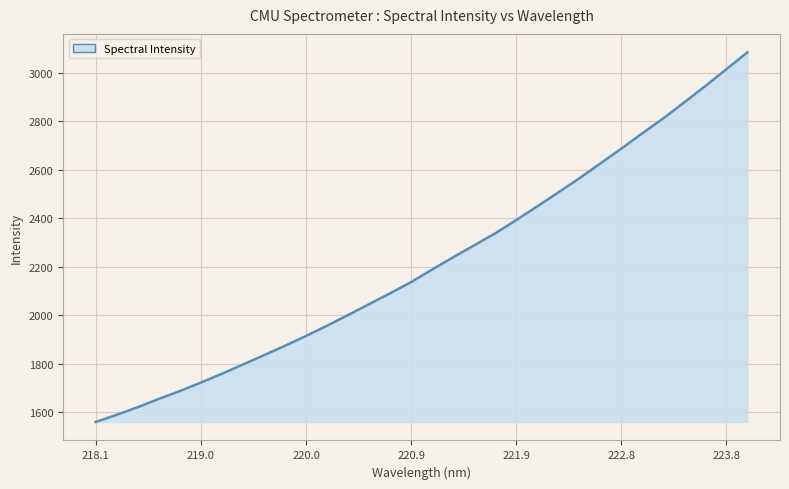

What is the maximum value shown in the chart?

3084.2